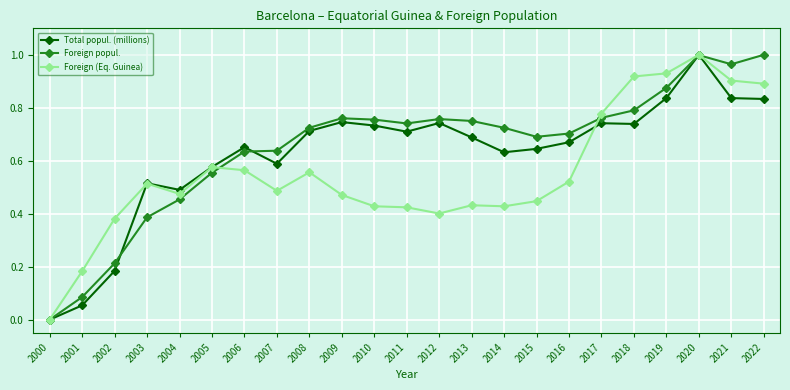

Which series changed the most between 2002 and 2011?

Foreign popul.